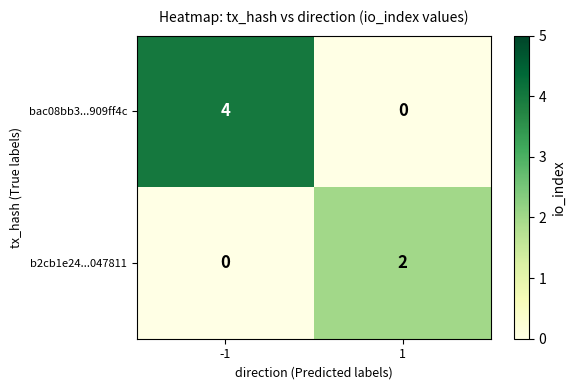

List the series in order of their overall mean, highest first.

bac08bb3...909ff4c, b2cb1e24...047811